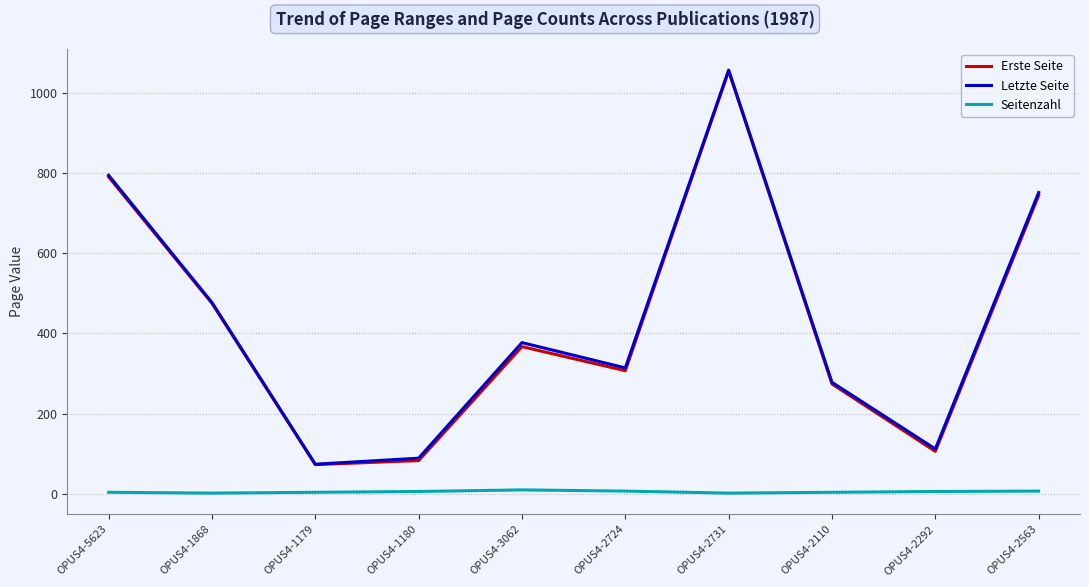

At which label is Erste Seite closest to 563?

OPUS4-1868